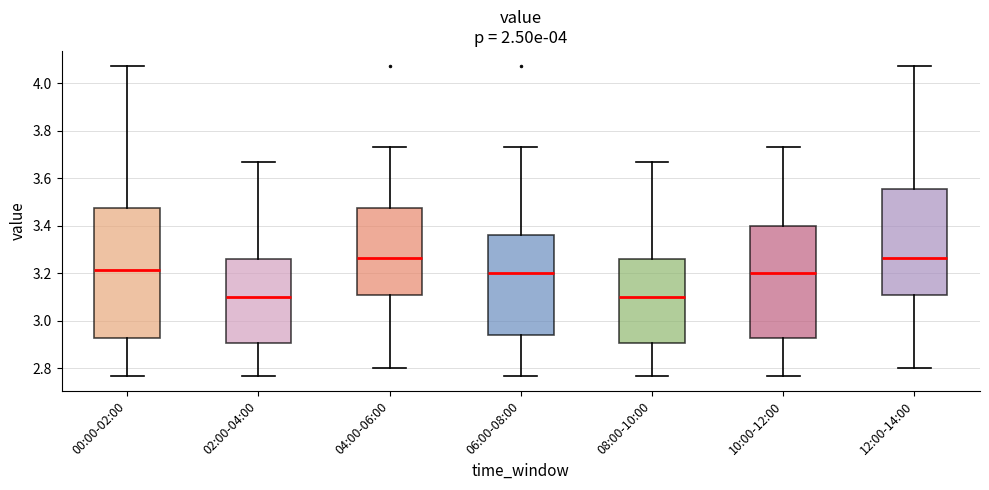

Which box is the tallest, from its lower edge to its upper edge?

00:00-02:00